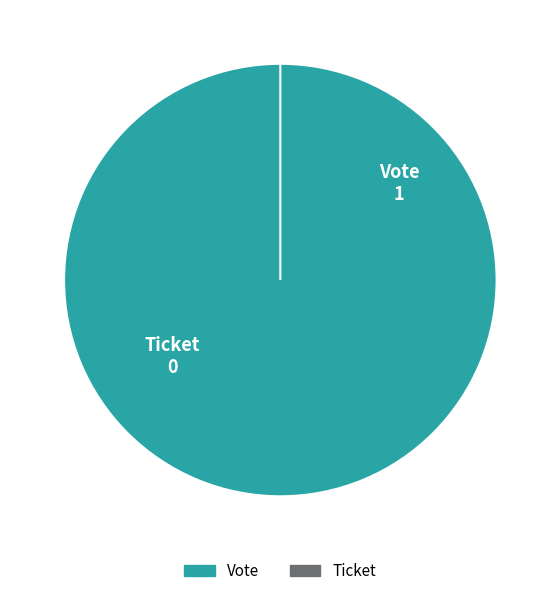

To the nearest percent, what is the difference between the largest and smallest slice percentages?

100%